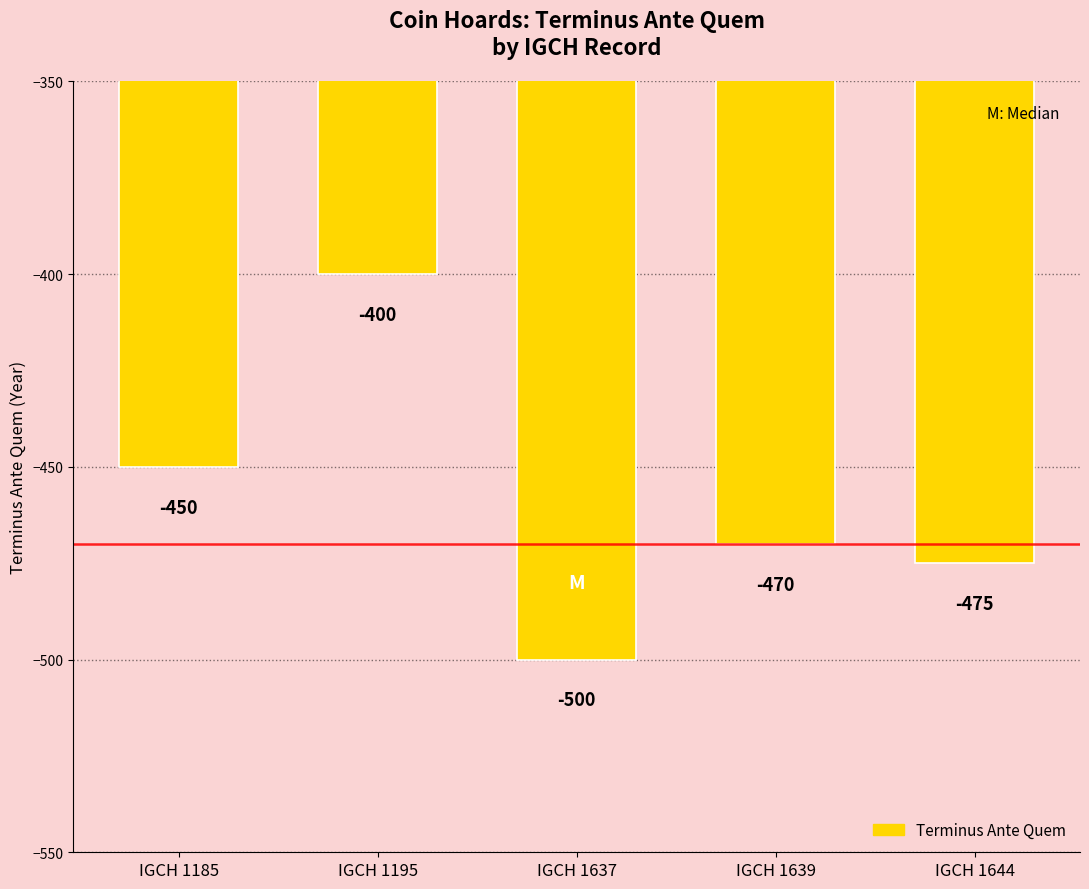

What is the sum of the values at IGCH 1637 and IGCH 1639?

-970